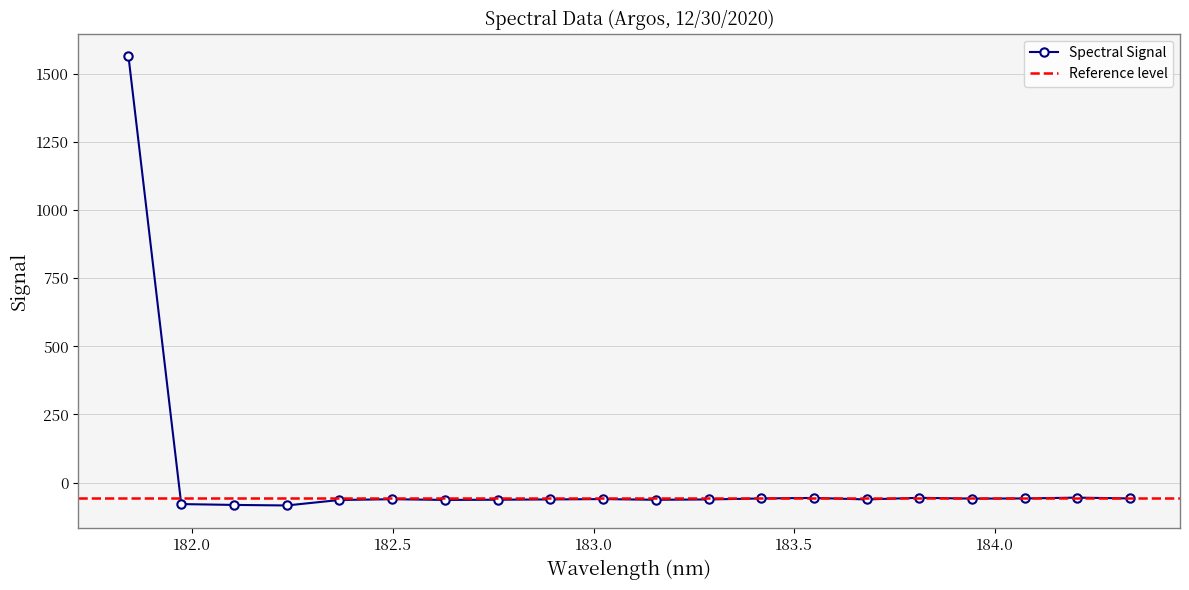

How many interior local valleys (lower than both neighbors) does the data have?

5